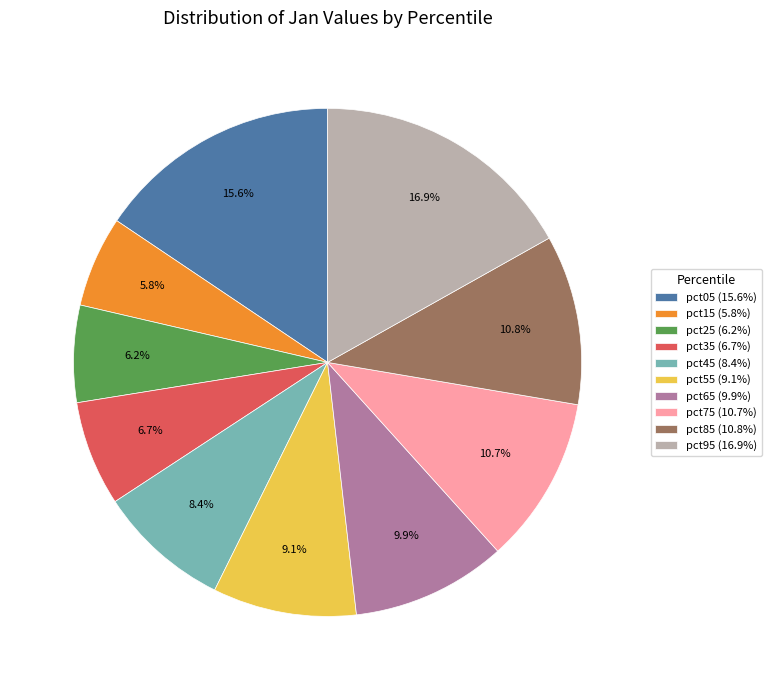

What portion of the pie excludes pct95 (16.9%)?

83.1%